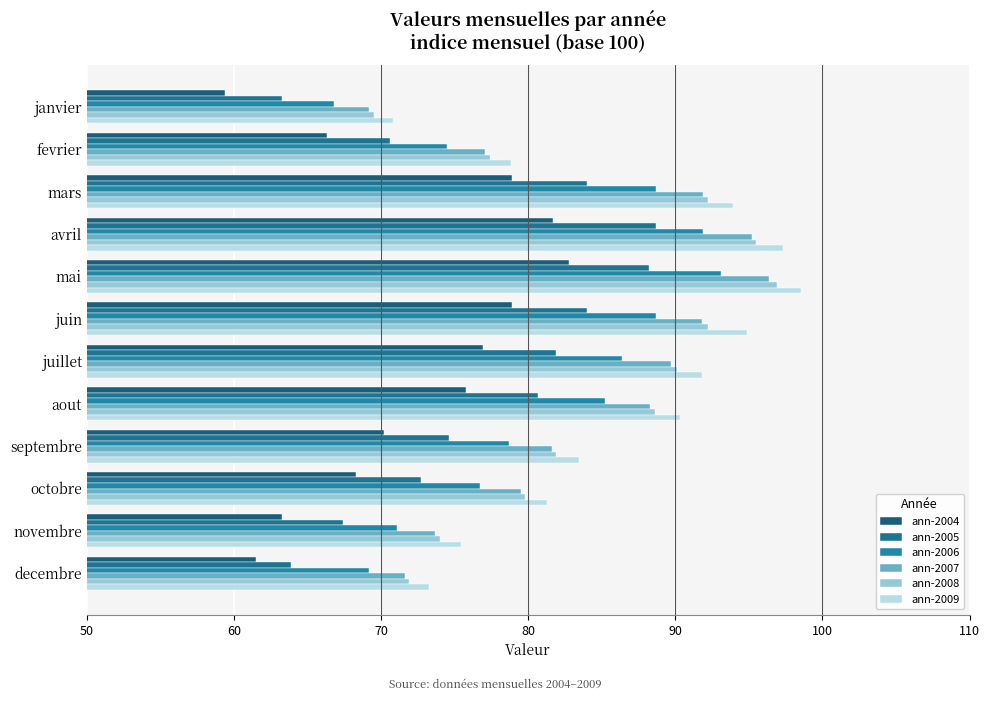

Count the number of categories in the chart.

12